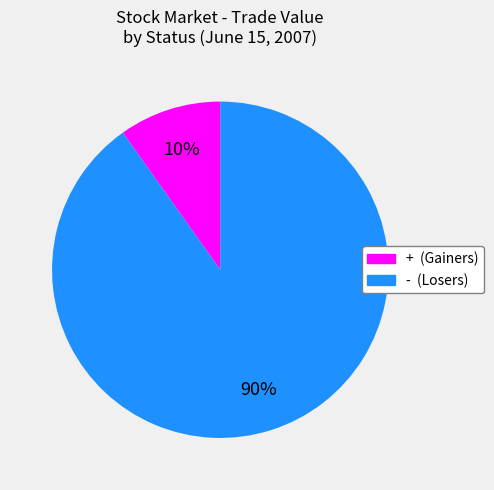

Combined, do - and + account for over 50%?

Yes